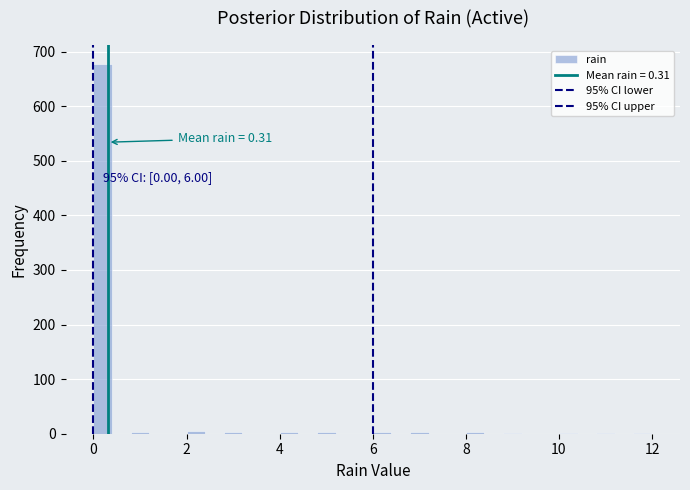

Read against the x-axis, roughly where is the centre of the tallest bar?

0.2